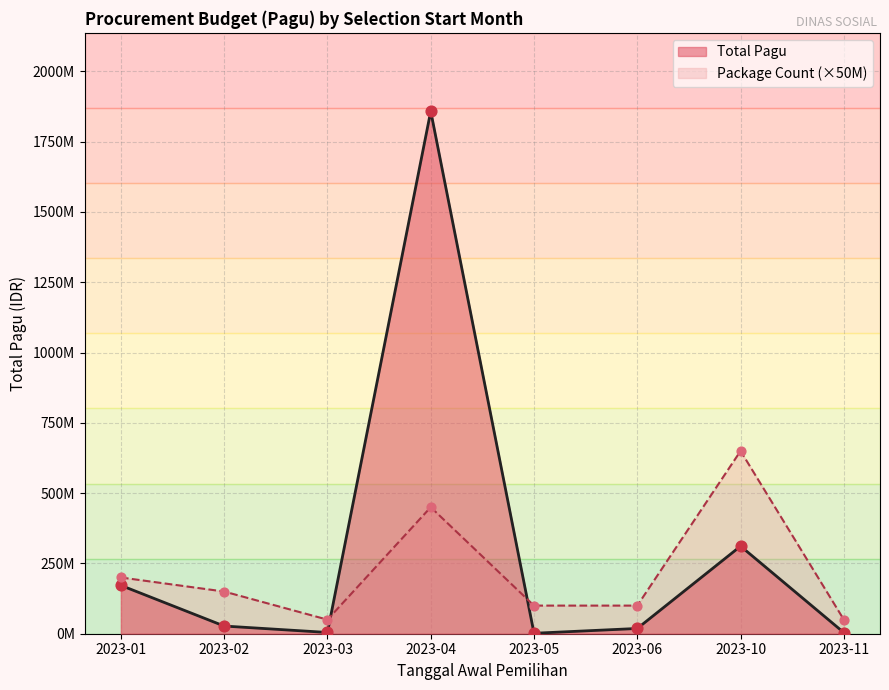

What is the change in value from 8 to 34?

+91494000